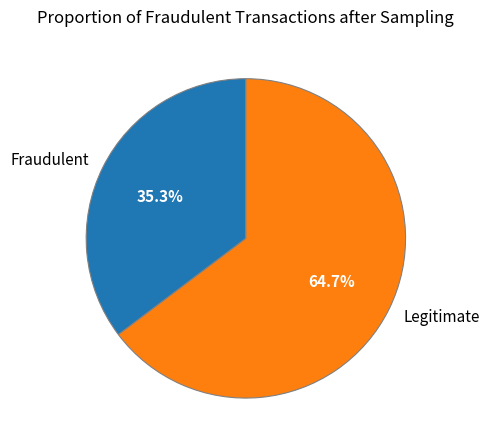

What is the smallest slice in the pie chart?

Fraudulent